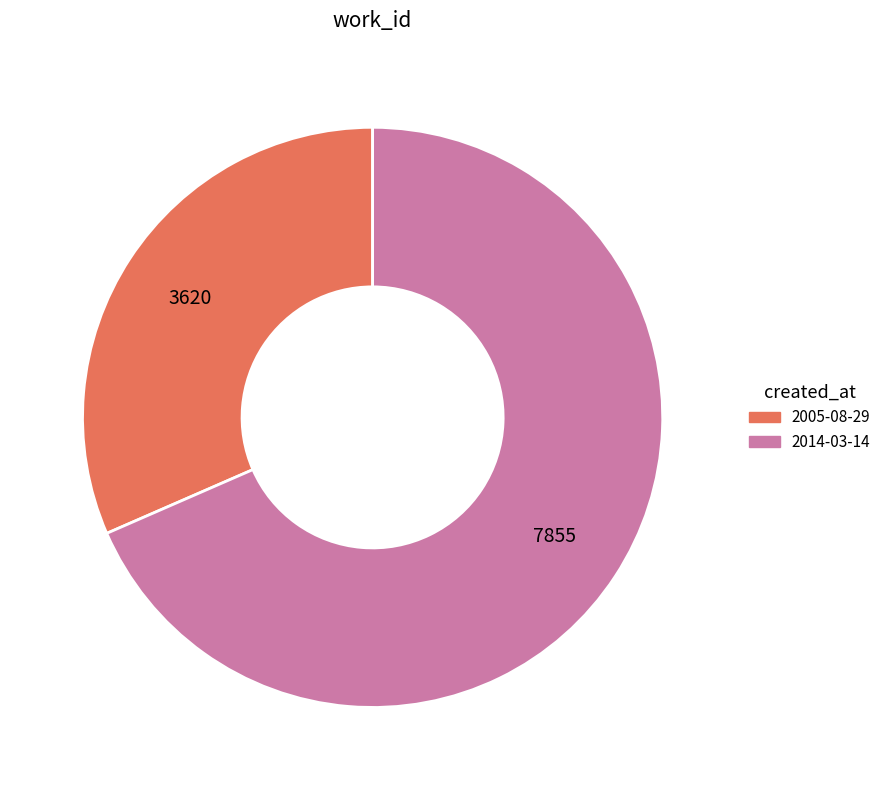

Is 2005-08-29 the majority of the pie?

No